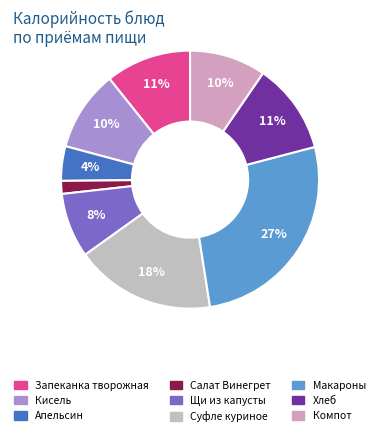

How many slices are in this pie chart?

9